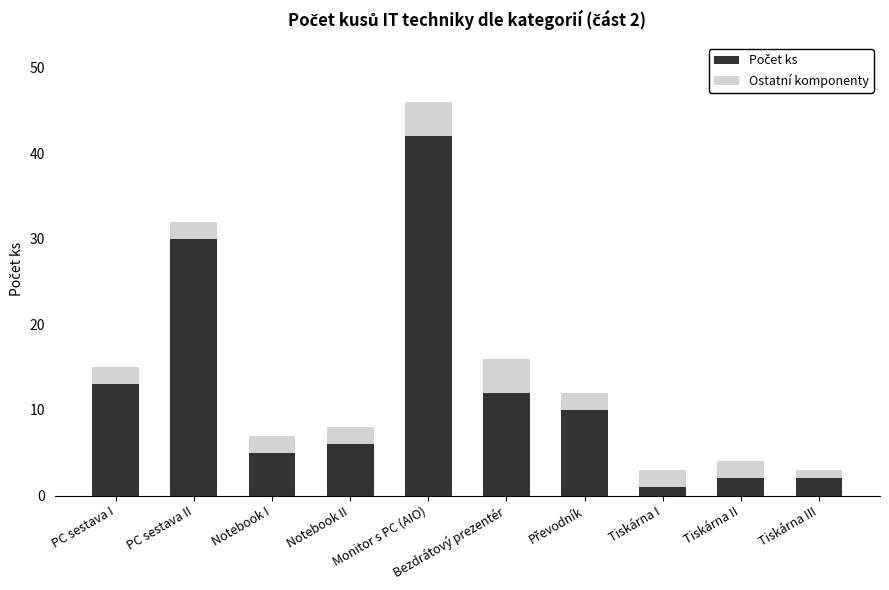

What is the total value across all series at PC sestava II?

32